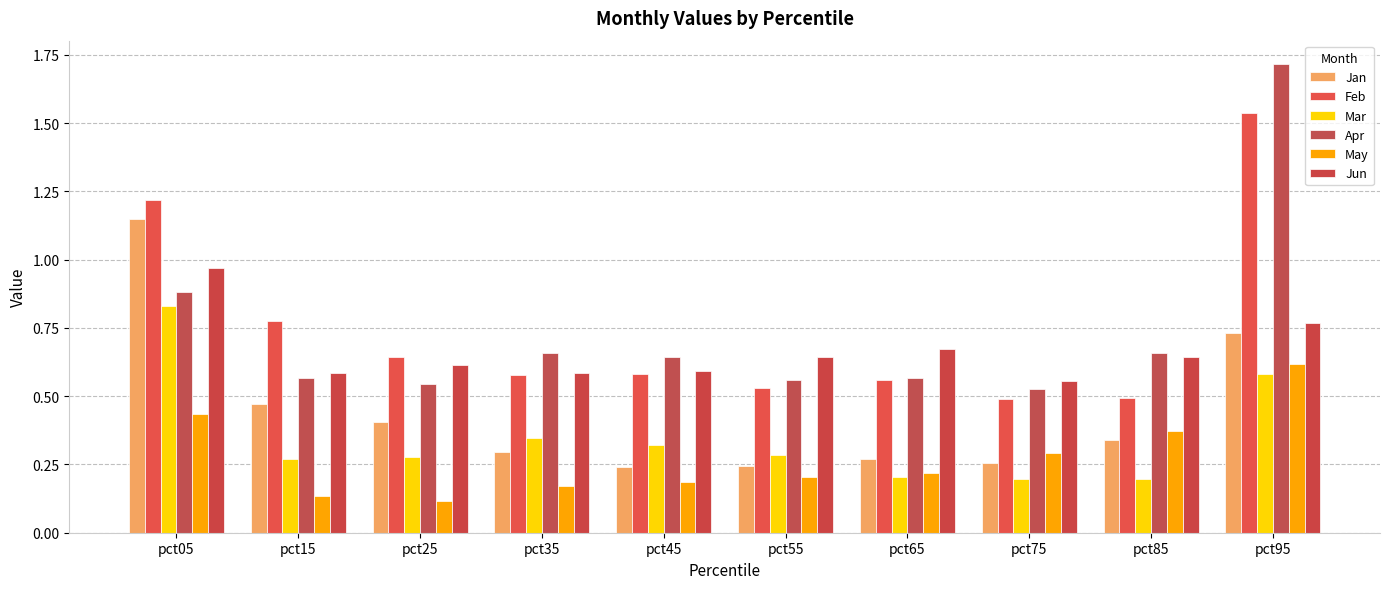

Which series has the largest total across all categories?

Feb